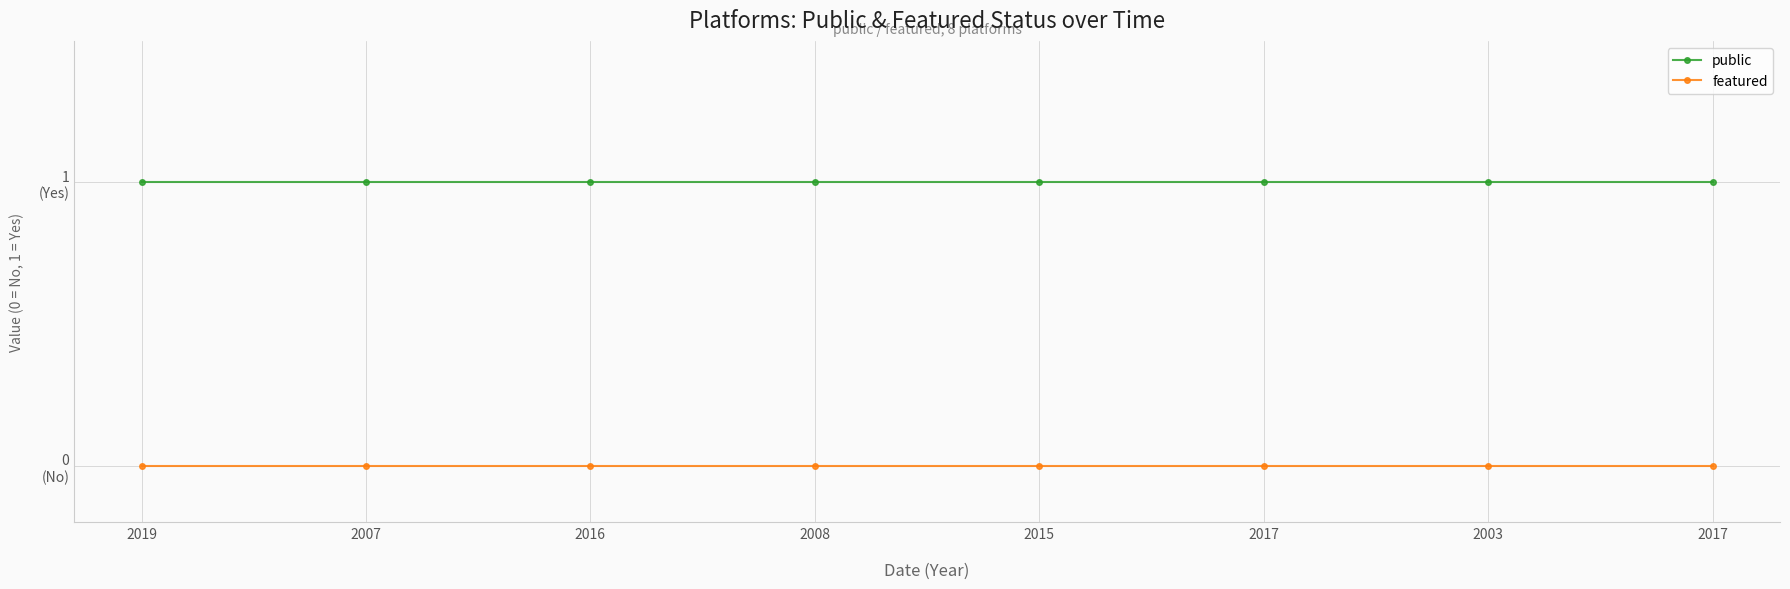

Is this an area chart (filled region under the line)?

No